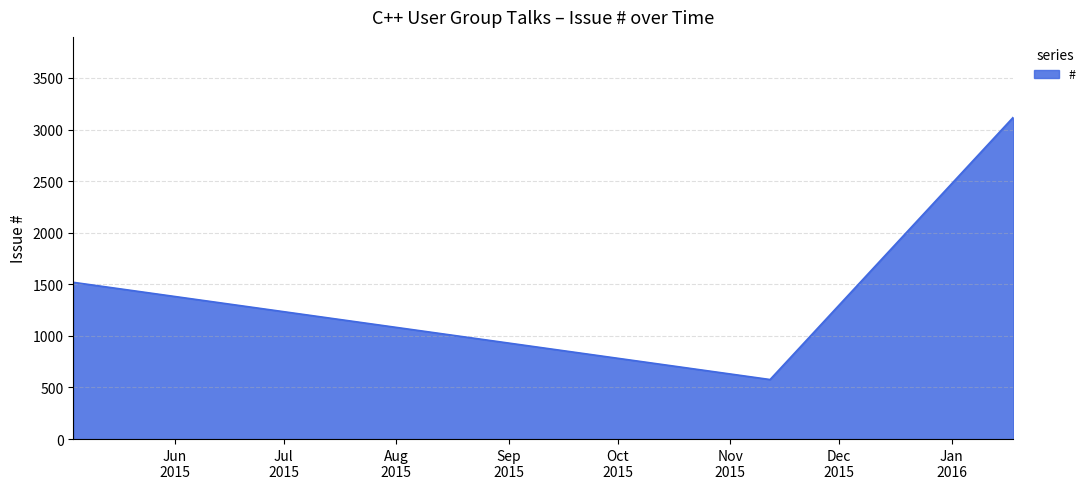

What is the difference between the maximum and second lowest values?

1599